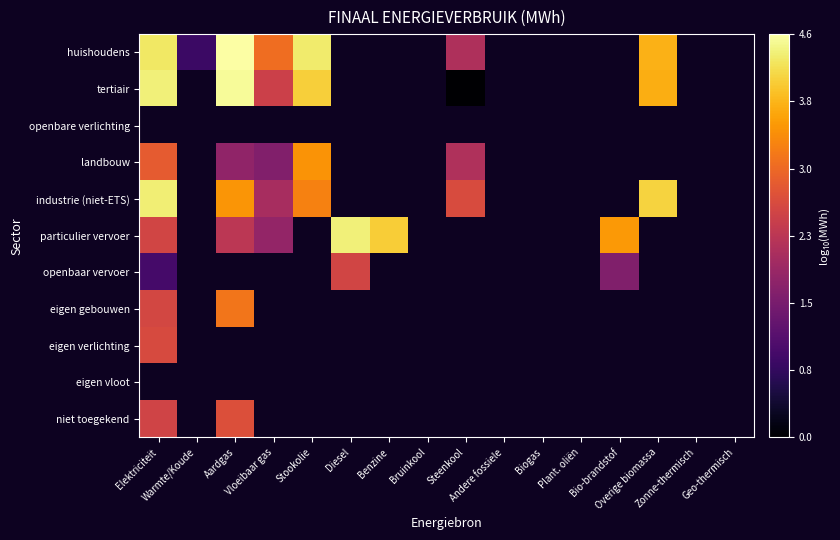

How many categories are shown in the chart?

16